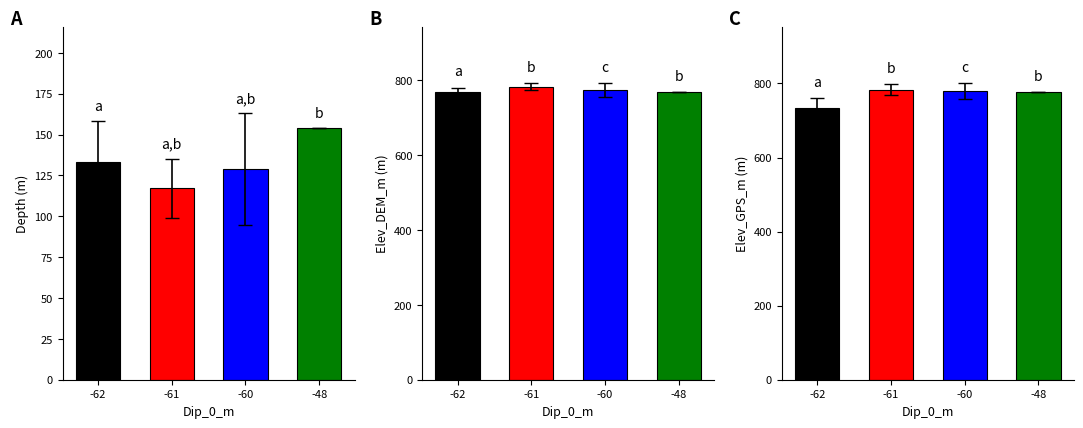

What is the average value of the Elev_GPS_m series?

771.6